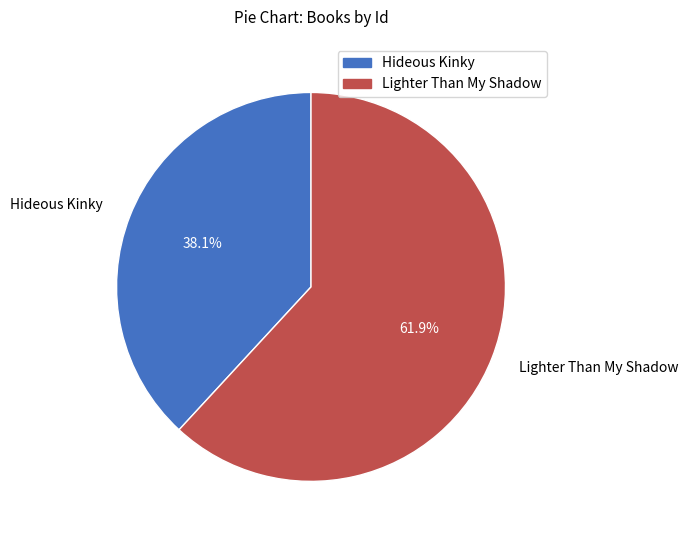

Is it true that Lighter Than My Shadow is 53% of the pie?

False